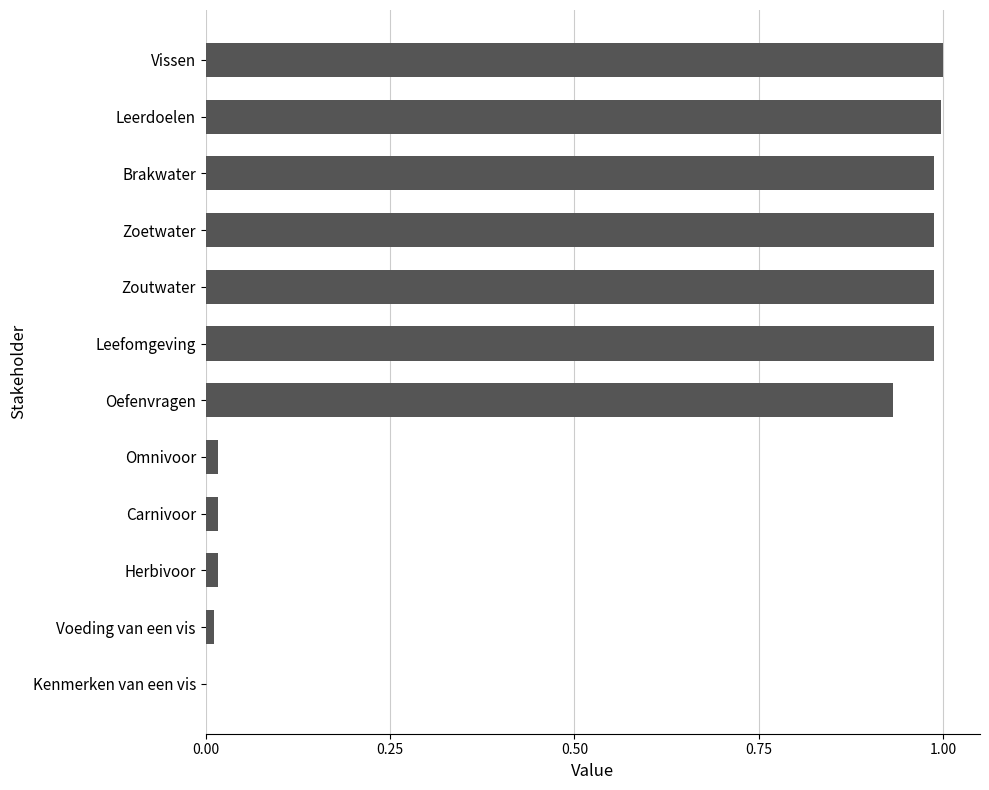

Does the chart contain stacked bars?

No